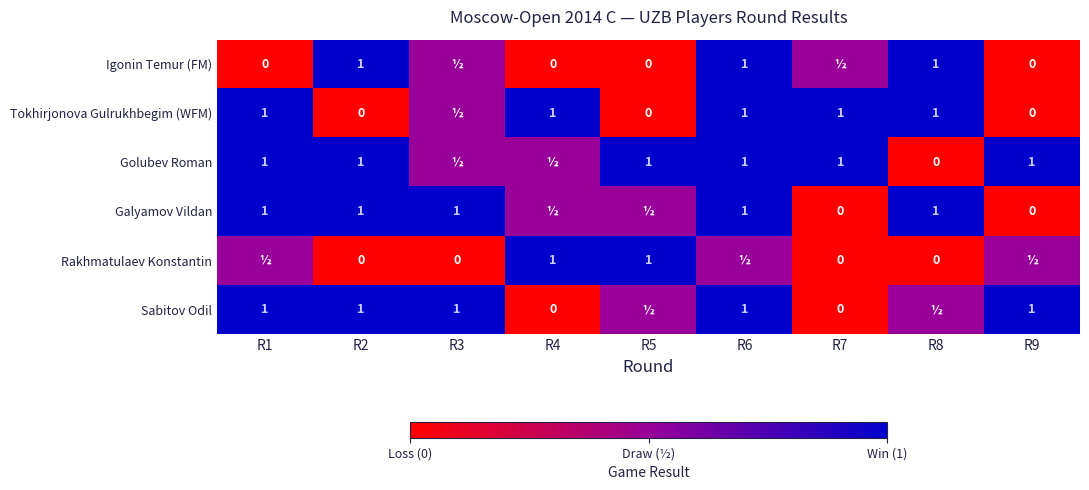

Is it true that Igonin Temur (FM) equals 0.6 at R8?

False